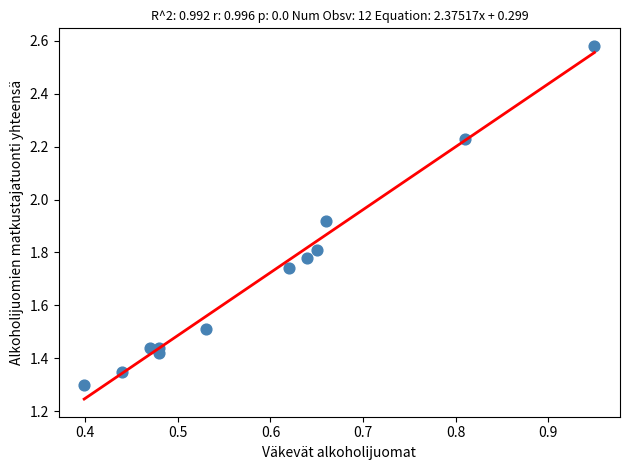

What is the range of Y values (max minus min)?

1.3